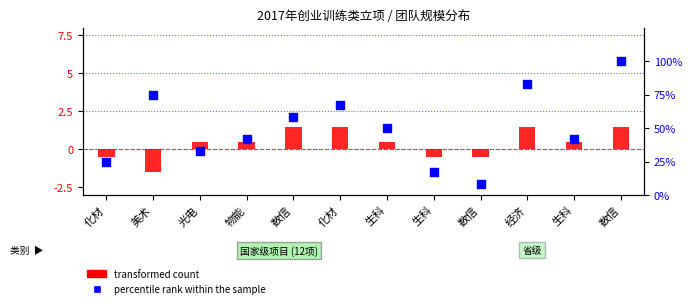

What are all the series names shown in the legend?

transformed count, percentile rank within the sample